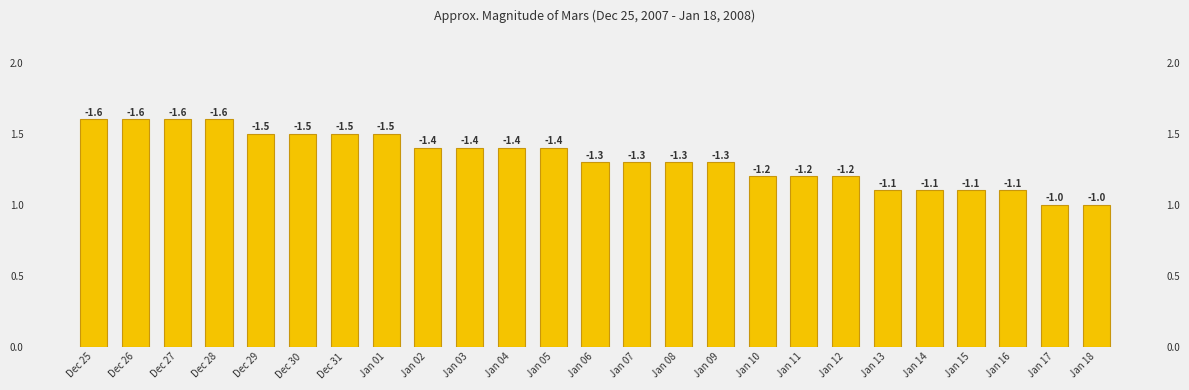

Does the chart contain any negative values?

No